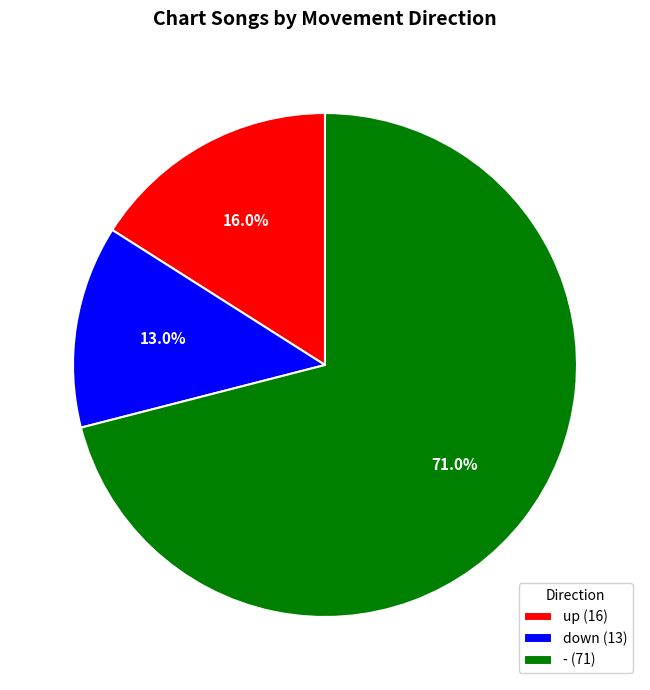

Which category accounts for the majority?

-